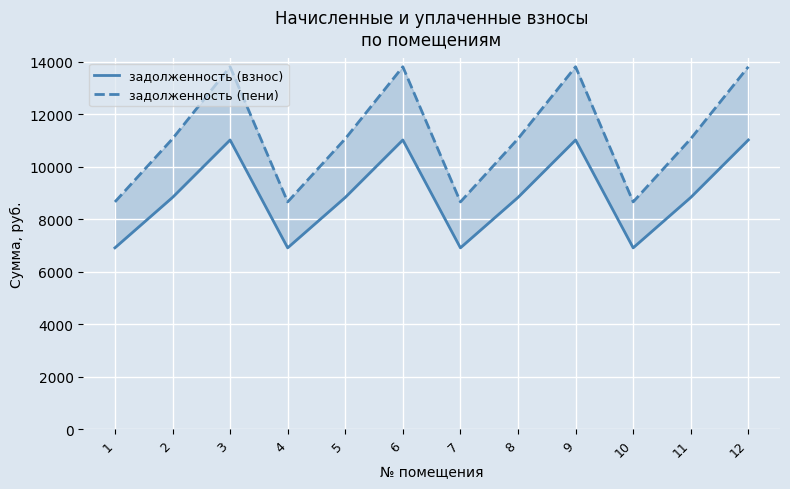

Which series has the widest spread of values?

задолженность (пени)